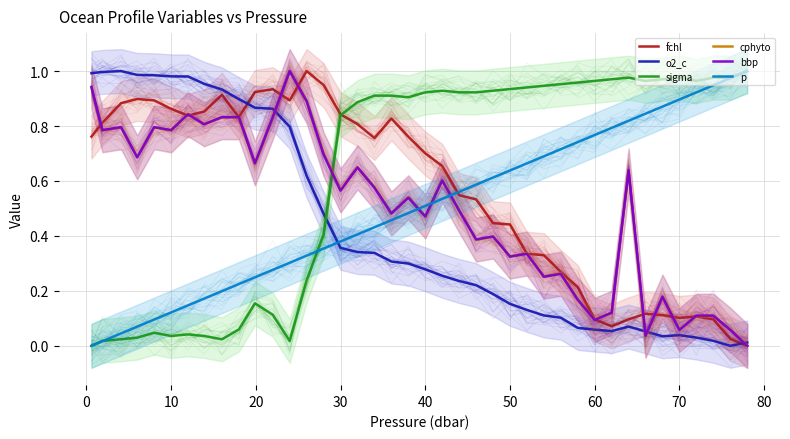

At how many categories does at least one series exceed 0?

40